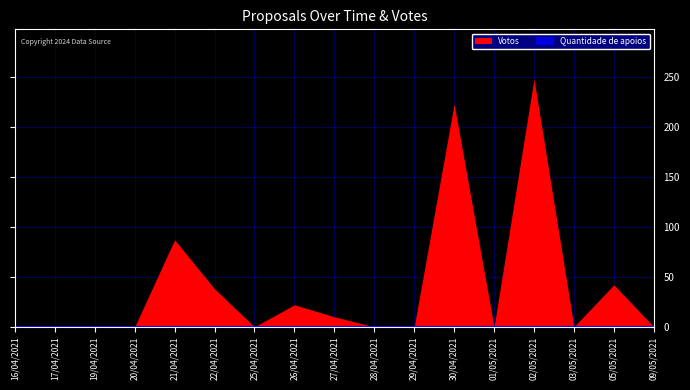

List the labels in order of value, largest first.

02/05/2021, 30/04/2021, 21/04/2021, 05/05/2021, 22/04/2021, 26/04/2021, 27/04/2021, 16/04/2021, 17/04/2021, 19/04/2021, 20/04/2021, 25/04/2021, 28/04/2021, 29/04/2021, 01/05/2021, 03/05/2021, 09/05/2021